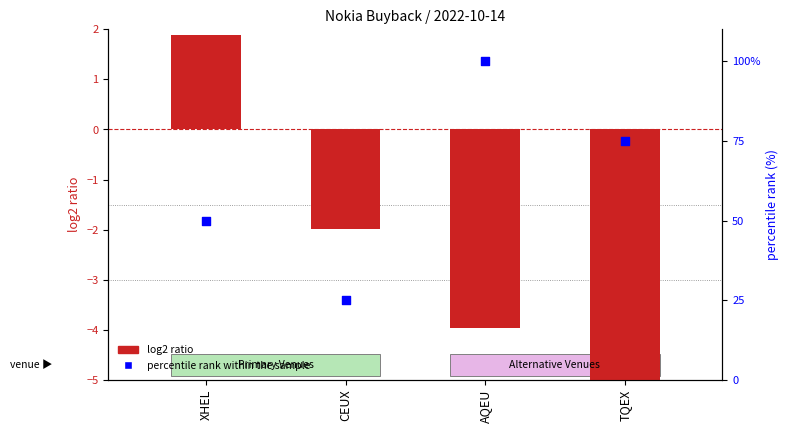

What is the total value across all series at CEUX?

23.0